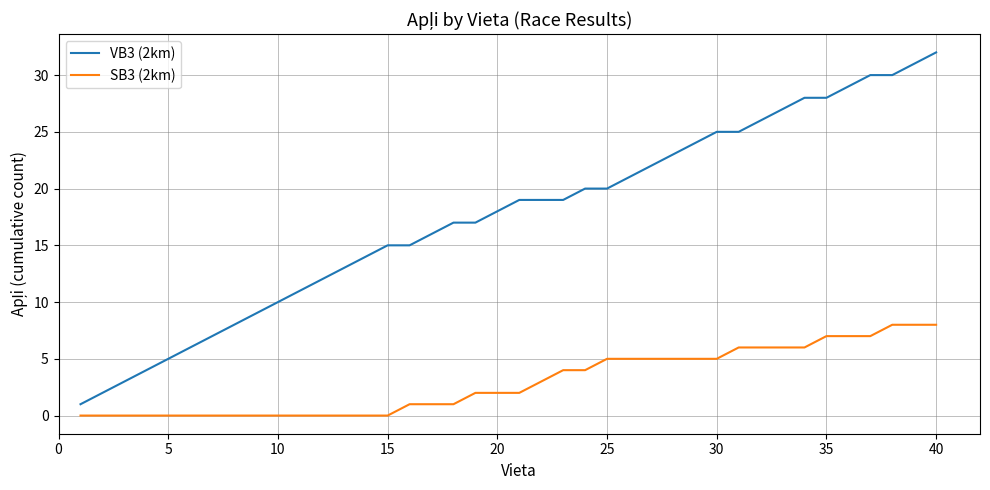

Reading left to right, extract all data points from this chart.

VB3 (2km): 1	2	3	4	5	6	7	8	9	10	11	12	13	14	15	15	16	17	17	18	19	19	19	20	20	21	22	23	24	25	25	26	27	28	28	29	30	30	31	32
SB3 (2km): 0	0	0	0	0	0	0	0	0	0	0	0	0	0	0	1	1	1	2	2	2	3	4	4	5	5	5	5	5	5	6	6	6	6	7	7	7	8	8	8